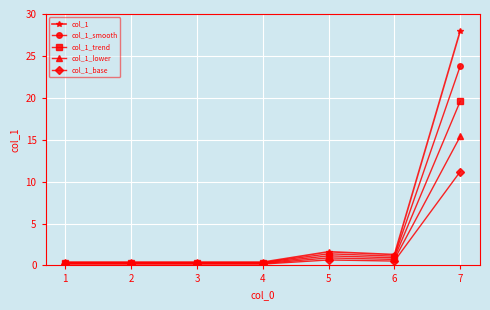

Reading left to right, what are all the values shown in this chart?

col_1: 0.4	0.4	0.4	0.4	1.6	1.3	28.0
col_1_smooth: 0.3	0.3	0.3	0.3	1.4	1.1	23.8
col_1_trend: 0.3	0.3	0.3	0.3	1.1	0.9	19.6
col_1_lower: 0.2	0.2	0.2	0.2	0.9	0.7	15.4
col_1_base: 0.2	0.2	0.2	0.2	0.7	0.5	11.2